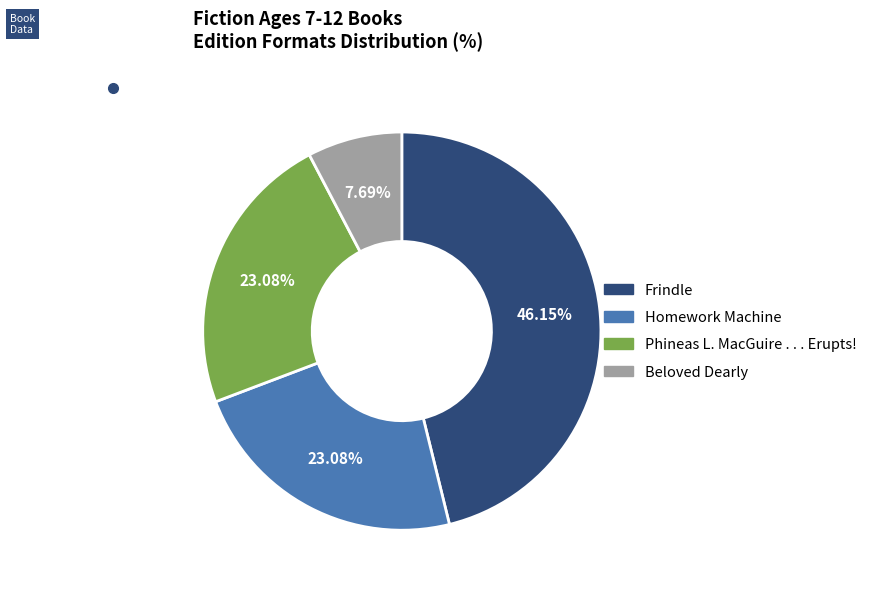

To the nearest percent, what is the average slice percentage?

25%